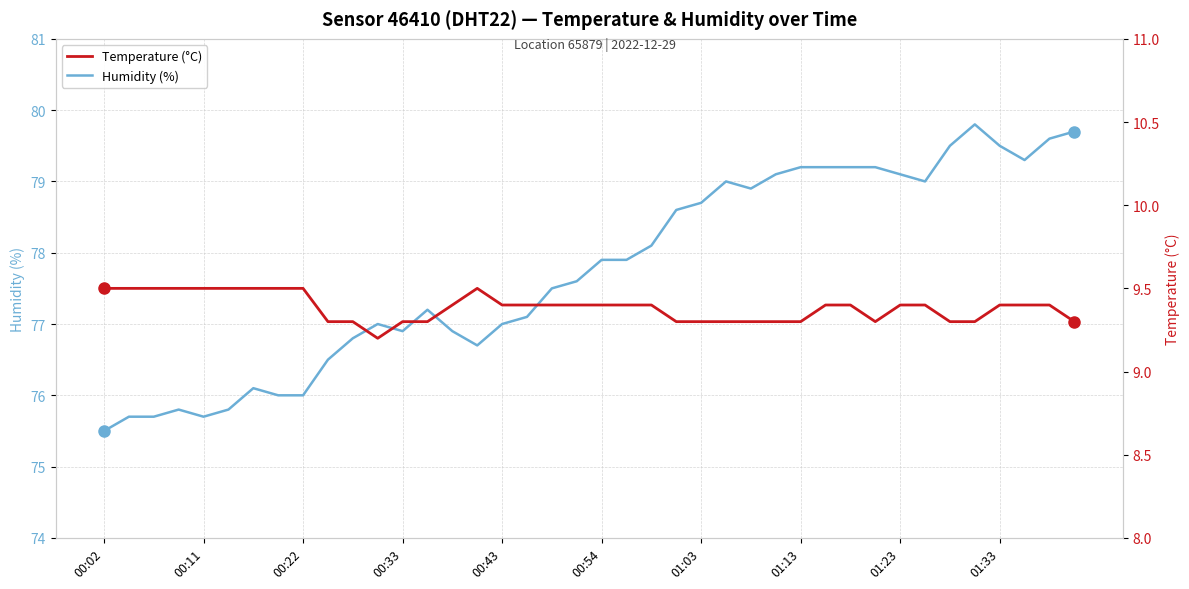

Between 00:54 and 01:03, which is larger?

01:03